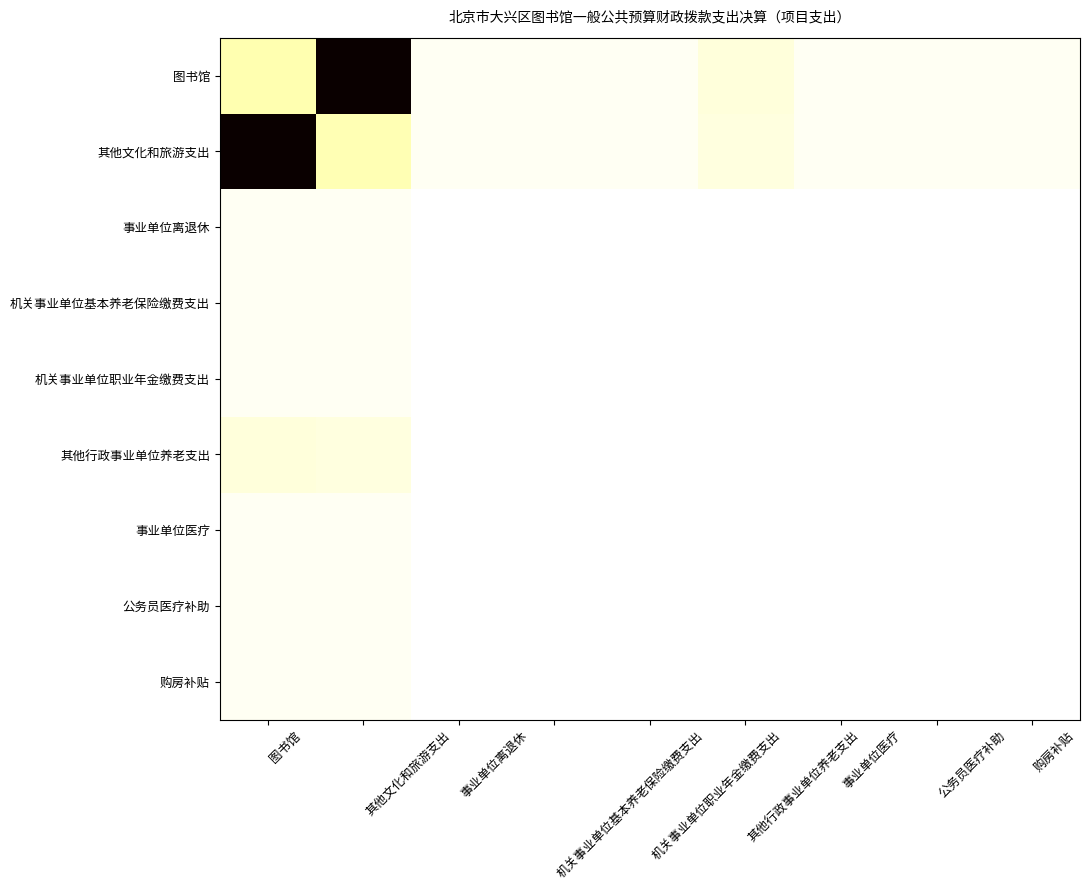

Rank the series at 机关事业单位职业年金缴费支出 from lowest to highest value.

事业单位离退休, 机关事业单位基本养老保险缴费支出, 事业单位医疗, 公务员医疗补助, 购房补贴, 其他行政事业单位养老支出, 机关事业单位职业年金缴费支出, 其他文化和旅游支出, 图书馆